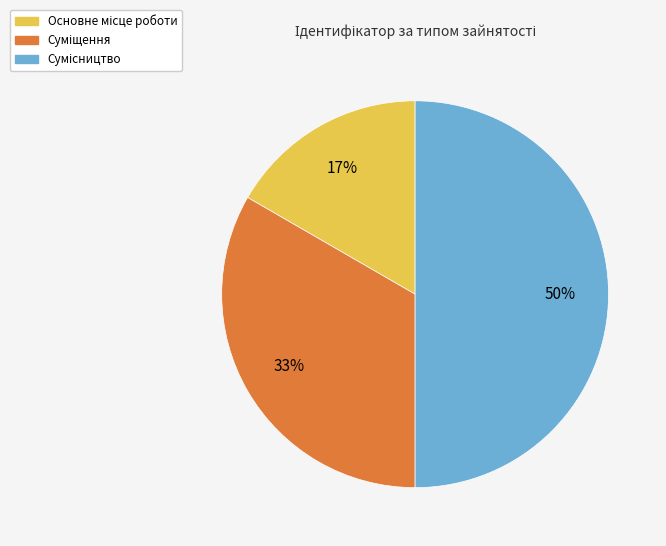

To the nearest percent, what is the difference between the largest and smallest slice percentages?

33%